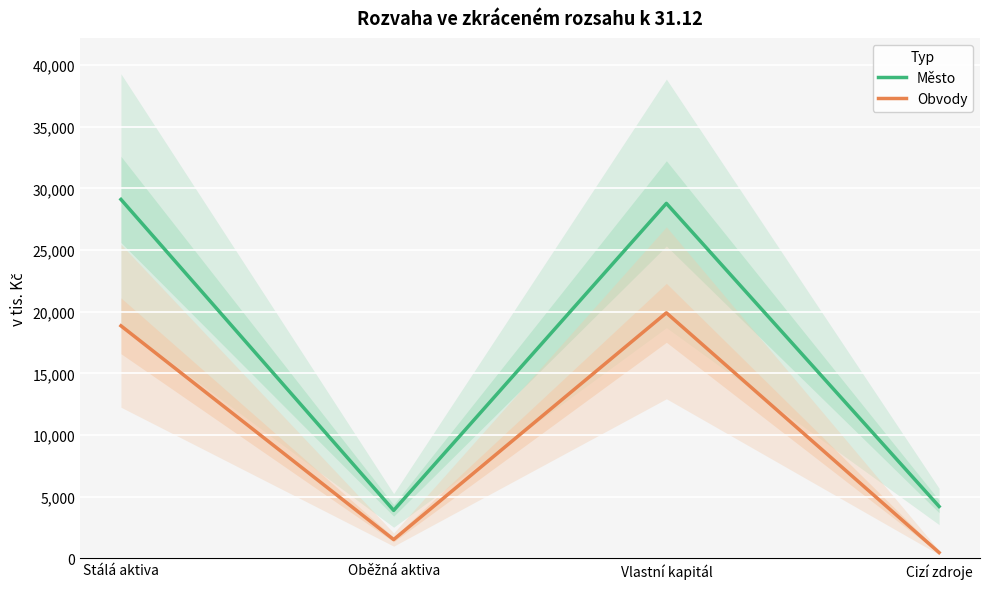

At how many categories does at least one series exceed 11927293?

2